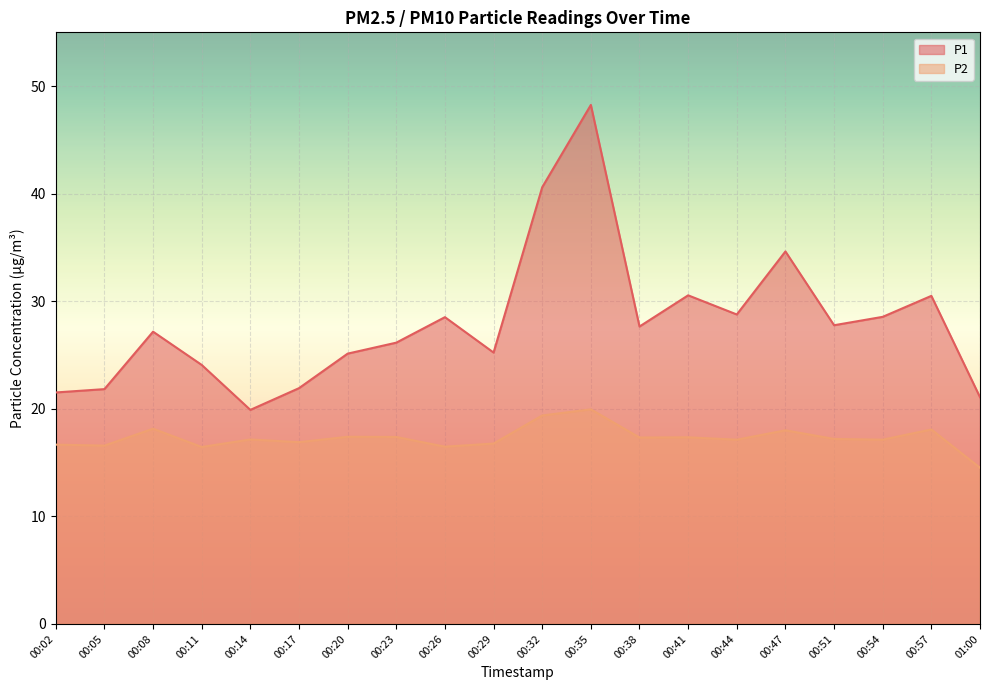

How many values in the P1 series are below 27?

9